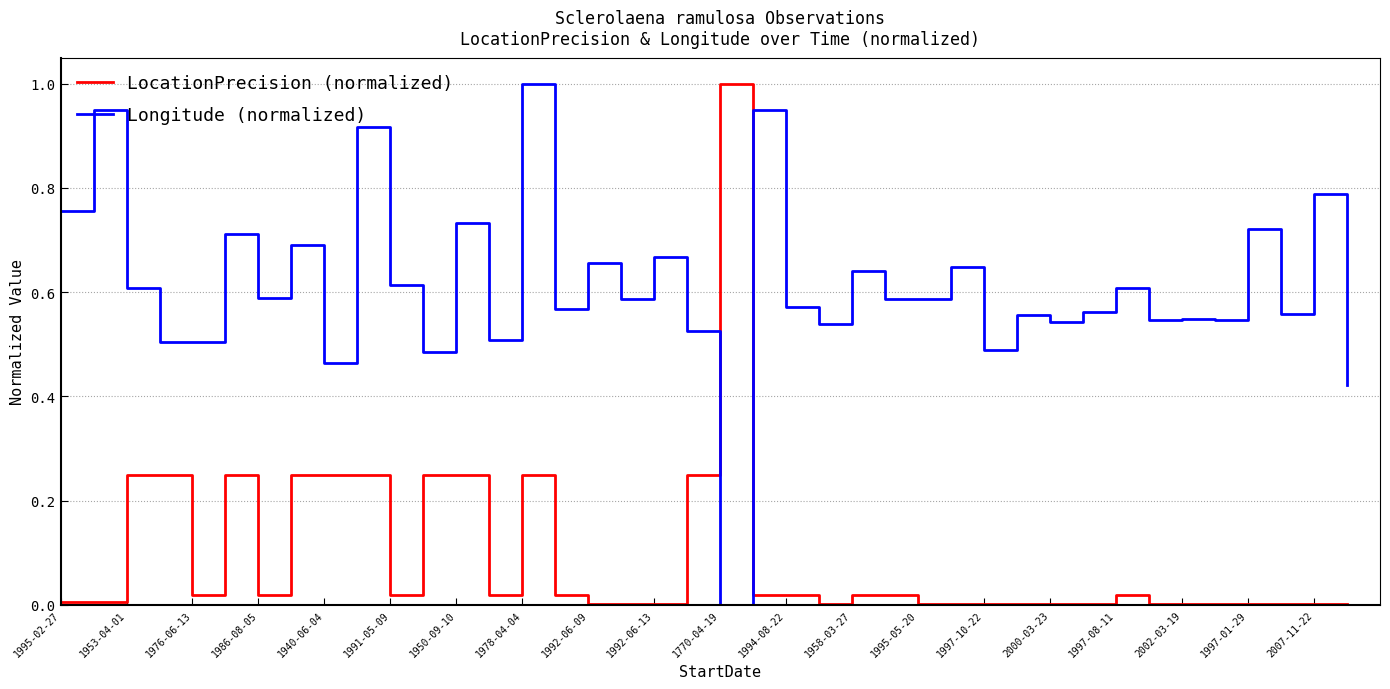

True or false: LocationPrecision (normalized) and Longitude (normalized) intersect in this chart.

True